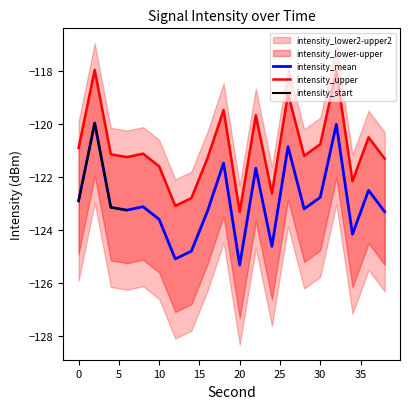

Rank the series at 34 from lowest to highest value.

intensity_lower2, intensity_lower, intensity_mean, intensity_upper, intensity_upper2